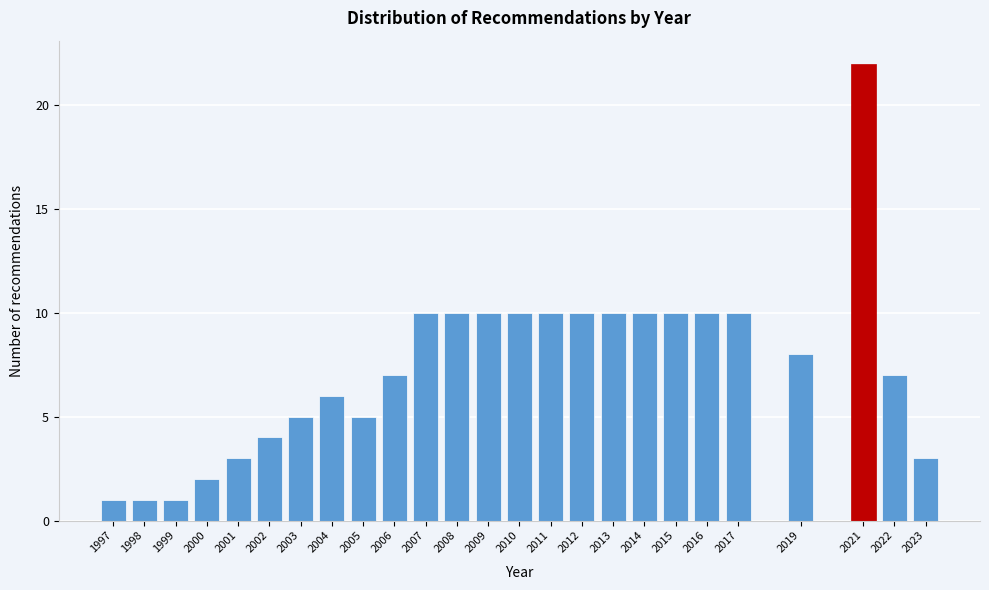

Reading right to left, what are all the values shown in this chart?

3	7	22	8	10	10	10	10	10	10	10	10	10	10	10	7	5	6	5	4	3	2	1	1	1